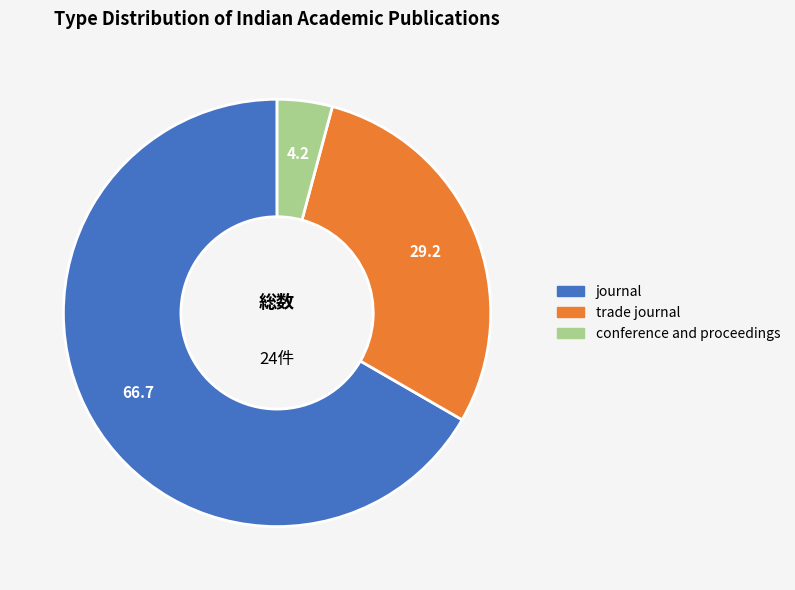

Count the number of slices in the pie.

3